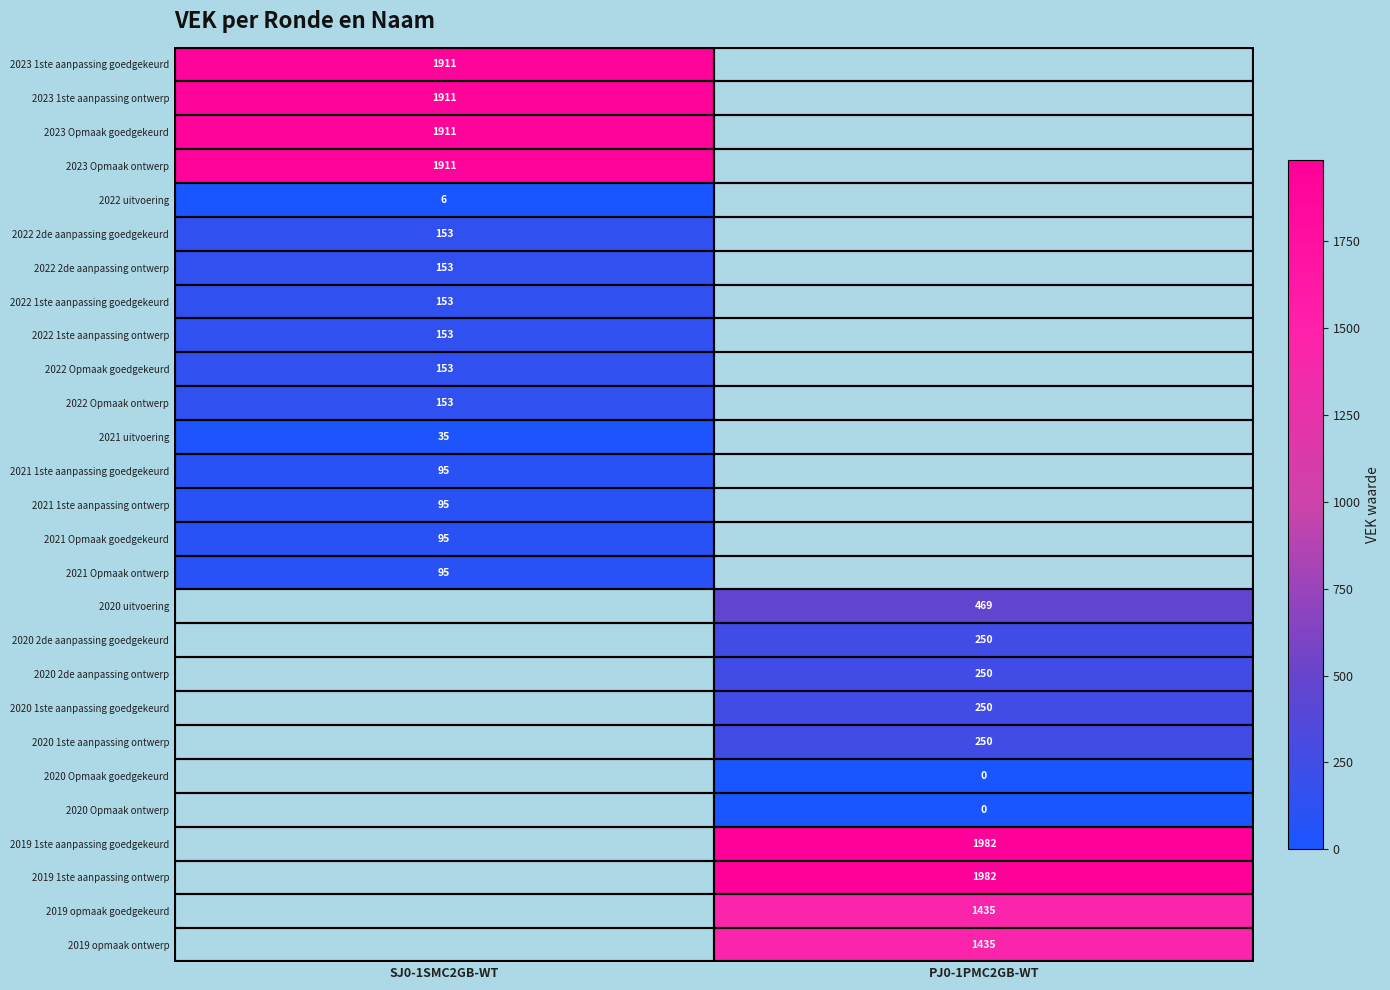

True or false: 2019 1ste aanpassing ontwerp has a value of 1982 at PJ0-1PMC2GB-WT.

True